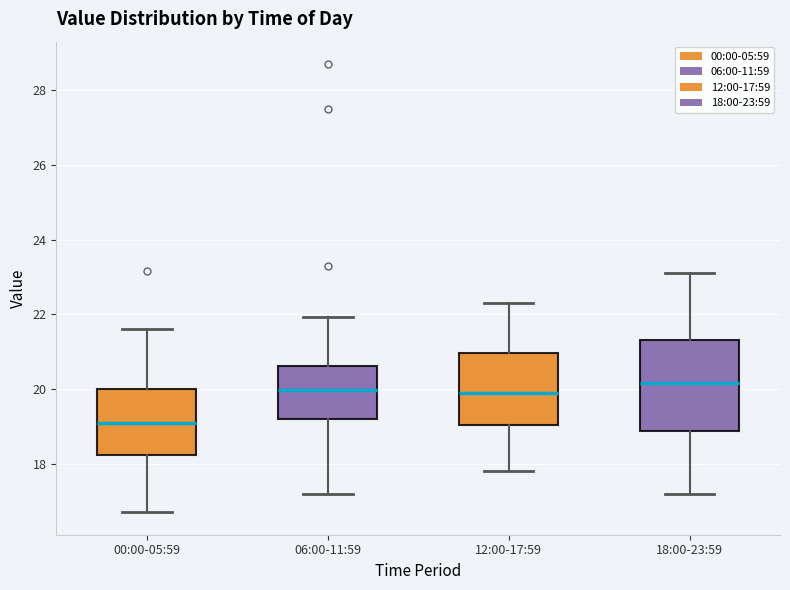

Which box is the tallest, from its lower edge to its upper edge?

18:00-23:59